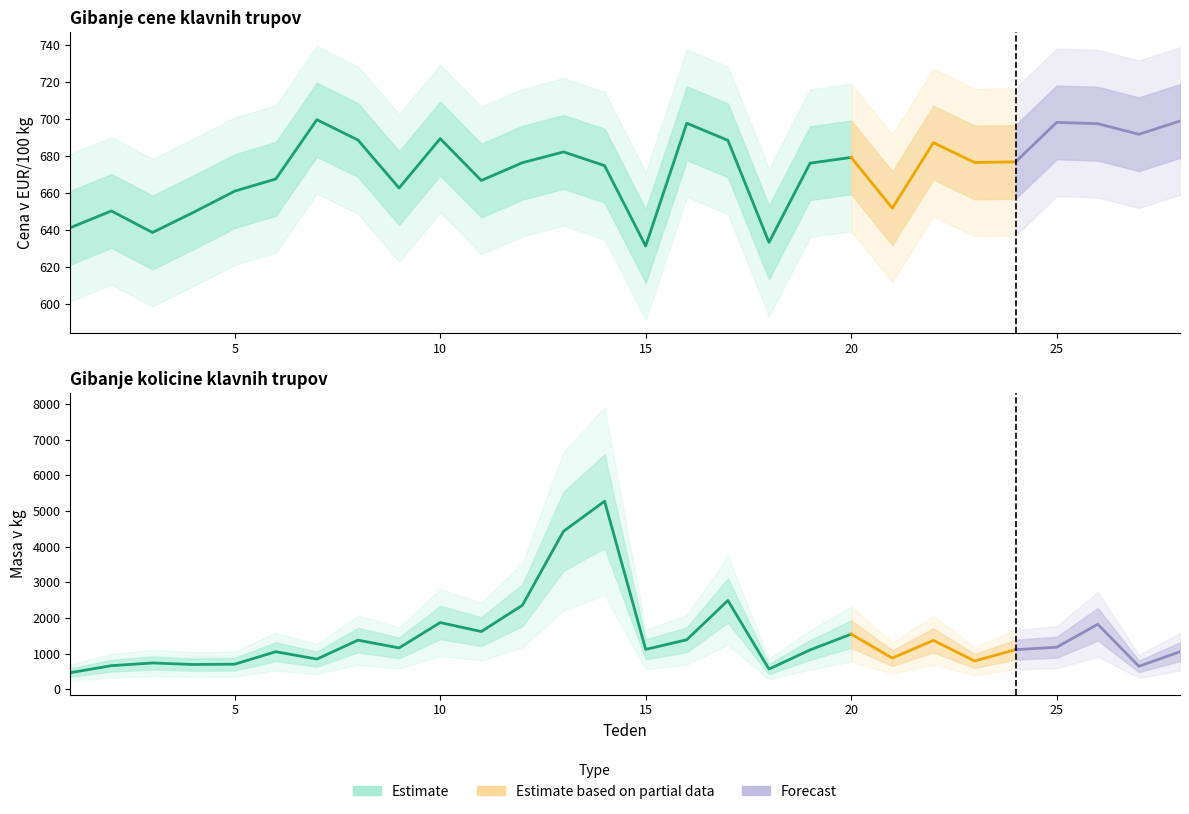

Which has a higher value, 5 or 17?

17